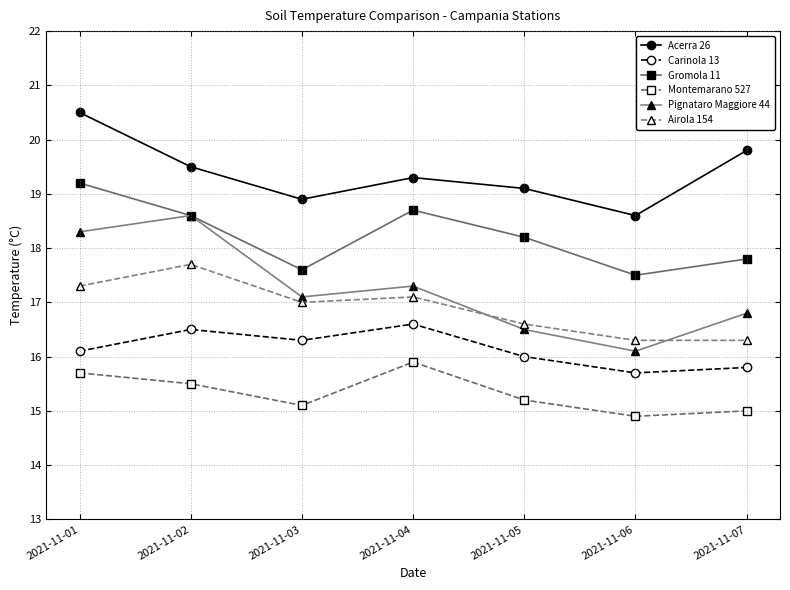

What is the value of the Airola 154 point at the 2nd from the left?

17.7